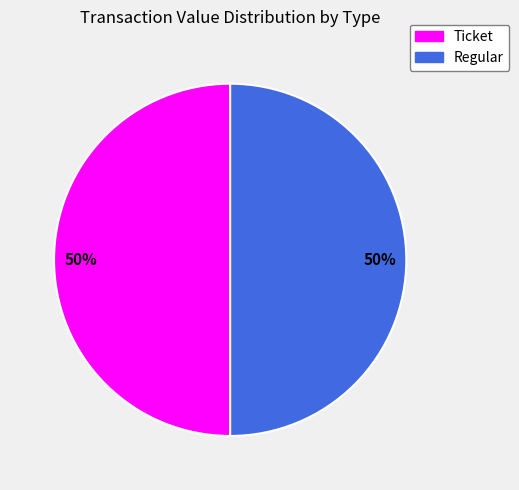

To the nearest percent, what is the average slice percentage?

50%